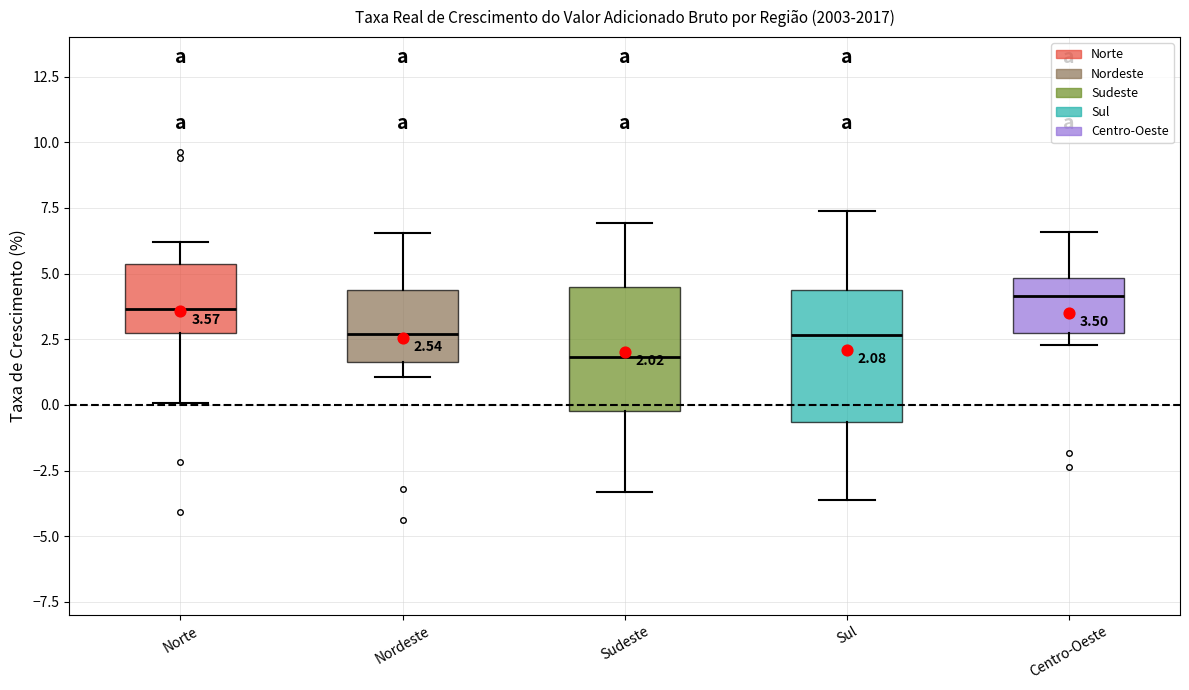

Which box's median line is the lowest?

Sudeste